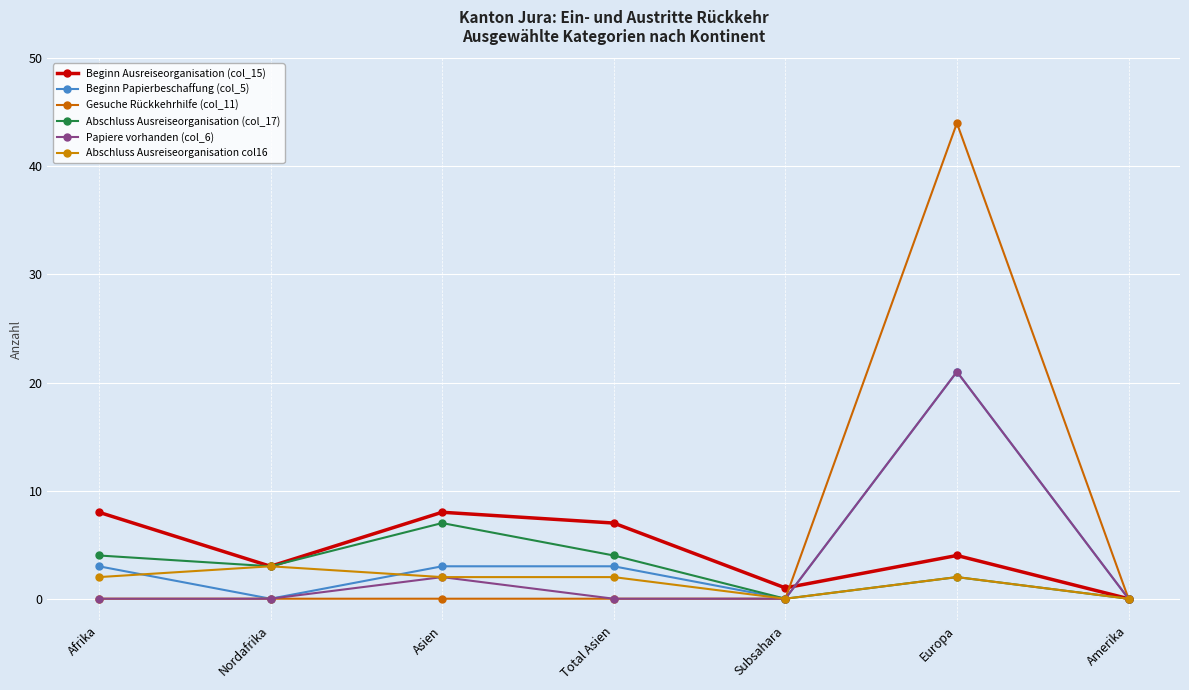

What is the difference between the maximum and minimum values in the Abschluss Ausreiseorganisation (col_17) series?

7